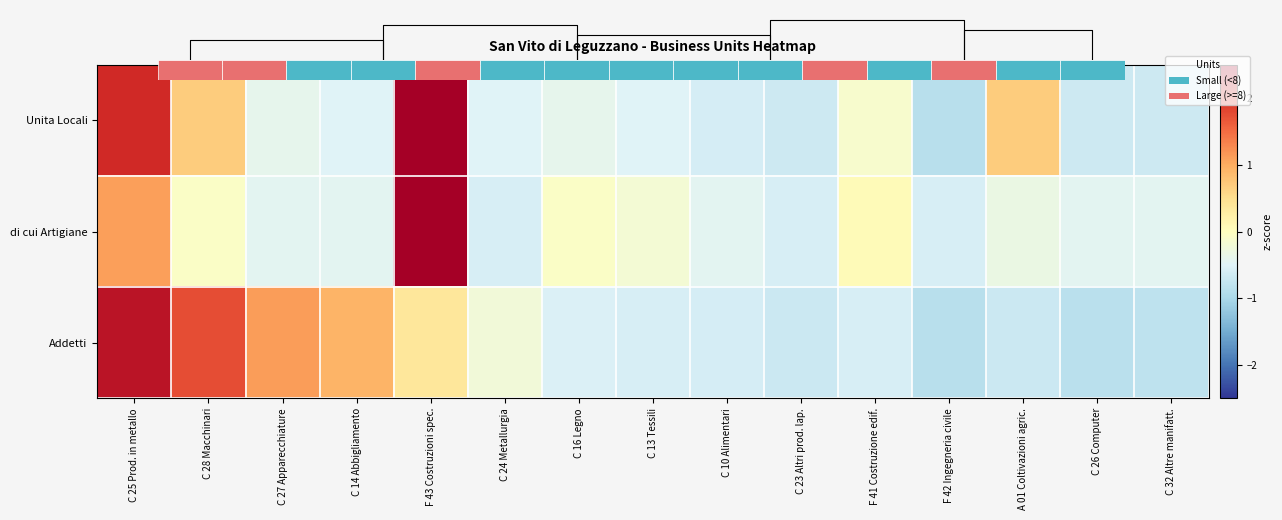

Between C 16 Legno and F 43 Costruzioni spec., which is larger?

F 43 Costruzioni spec.